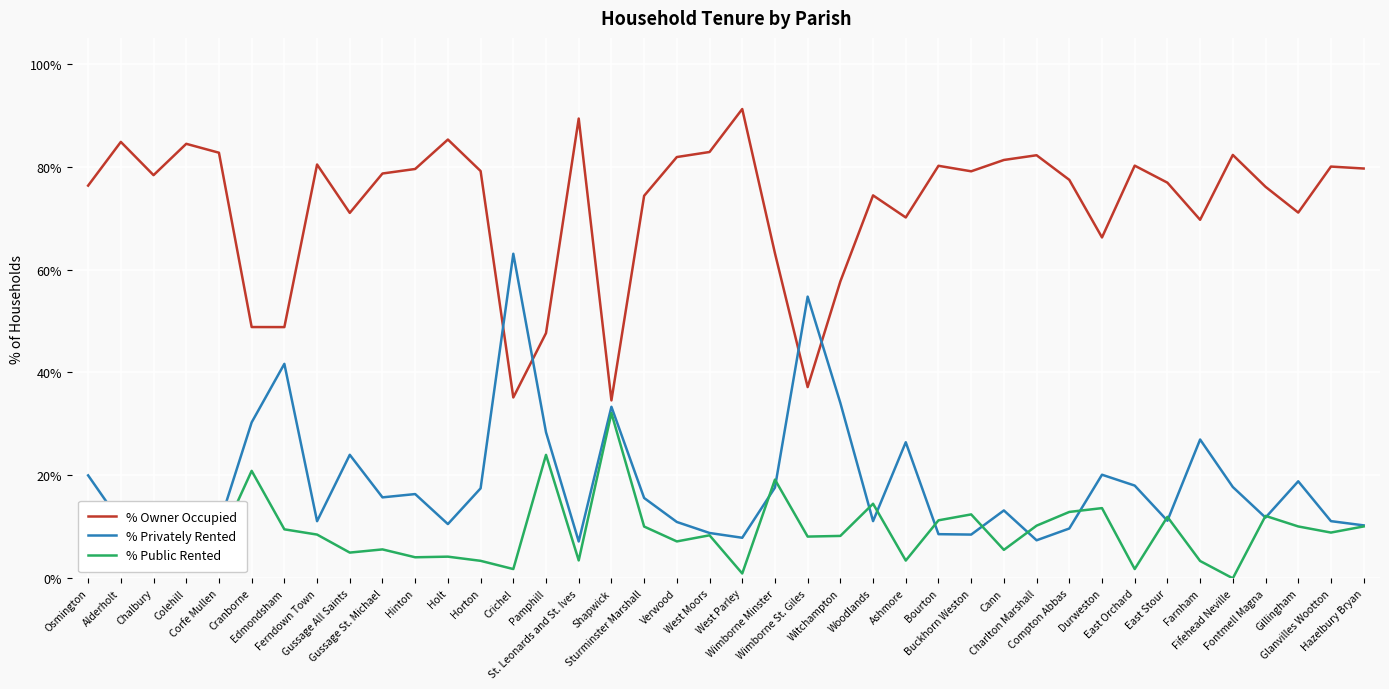

True or false: % Owner Occupied has a value of 127.5 at Horton.

False